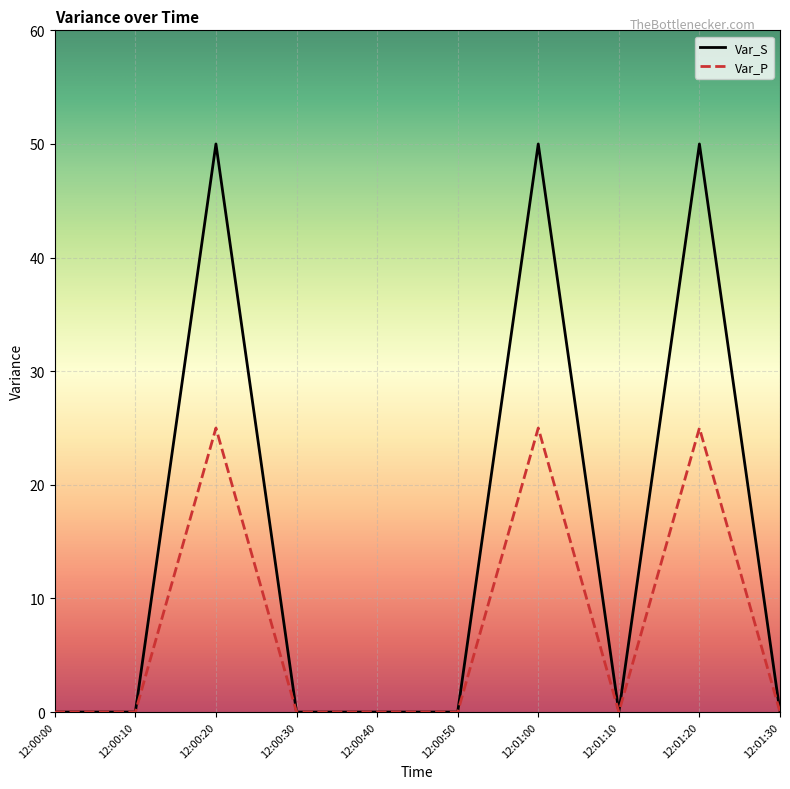

How many lines are shown in the chart?

2